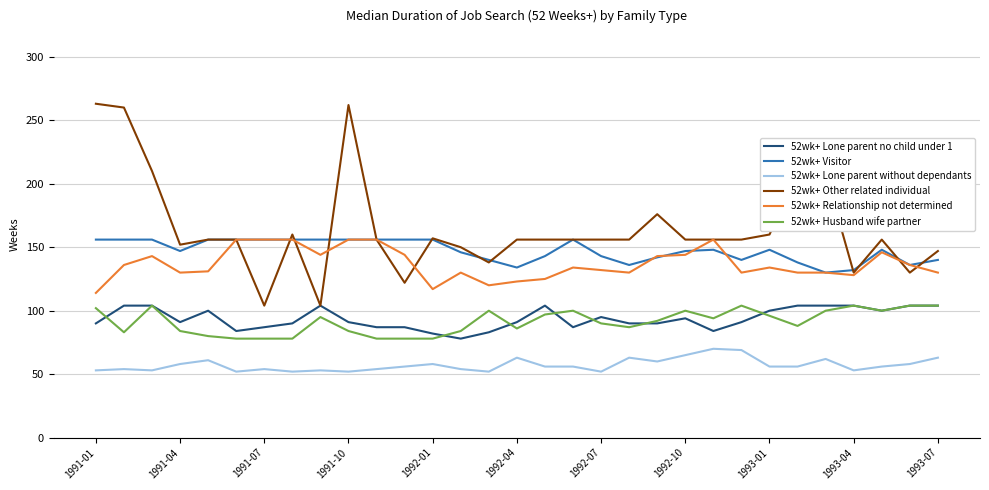

Which series has the largest total across all categories?

52wk+ Other related individual